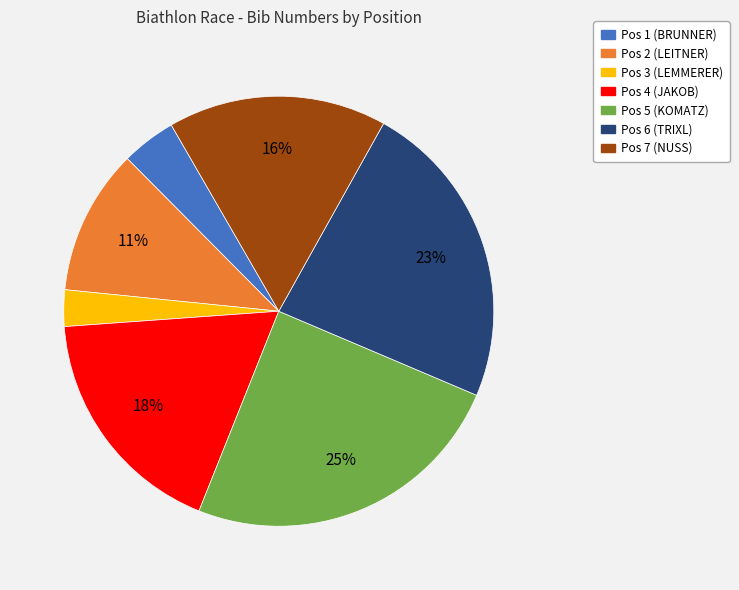

How many segments does this pie chart have?

7